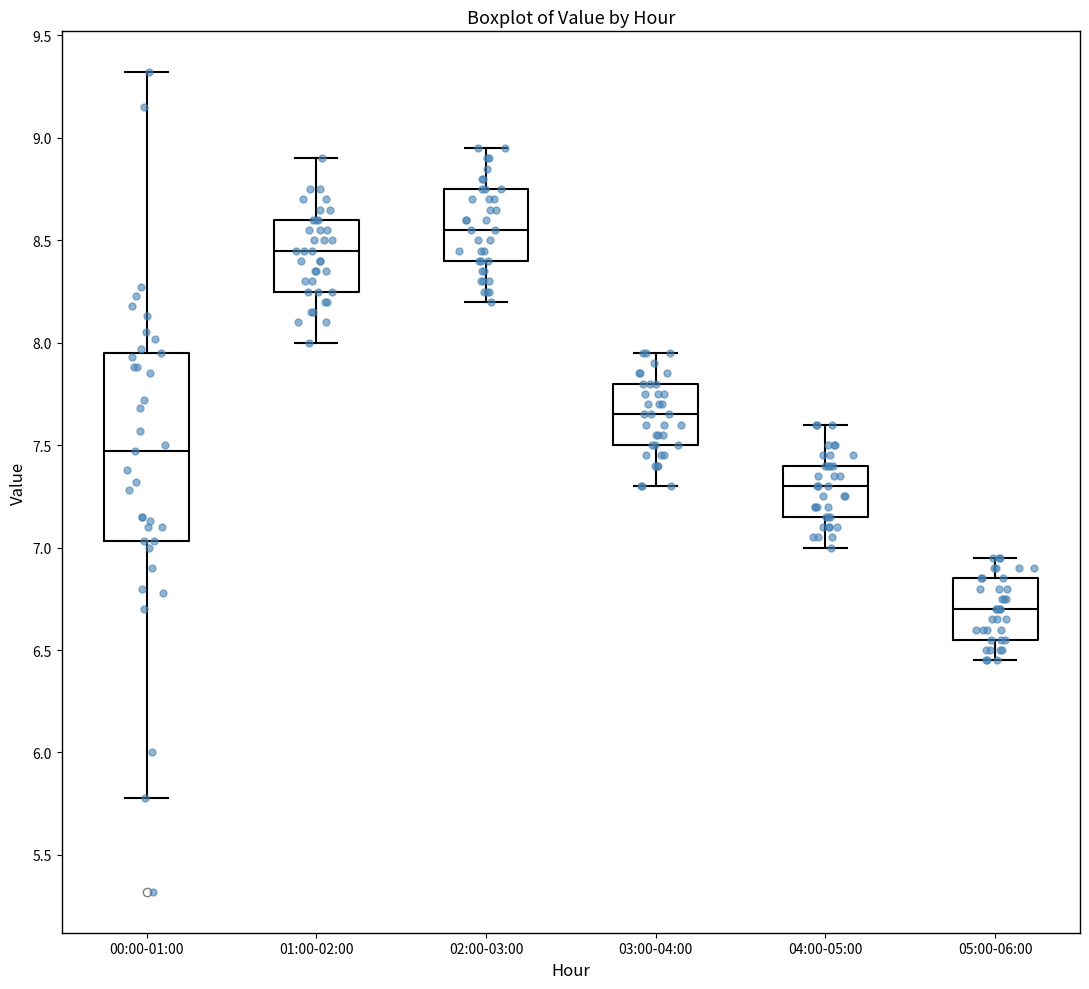

Reading left to right, read every box against the y-axis: the position of its median line, the range the box covers, and the ends of its whiskers. The values are not printed on the chart, so give them approximately, as read against the axis.

00:00-01:00: median 7.45, box 7.05 to 7.95, whiskers 5.80 to 9.30
01:00-02:00: median 8.45, box 8.25 to 8.60, whiskers 8.00 to 8.90
02:00-03:00: median 8.55, box 8.40 to 8.75, whiskers 8.20 to 8.95
03:00-04:00: median 7.65, box 7.50 to 7.80, whiskers 7.30 to 7.95
04:00-05:00: median 7.30, box 7.15 to 7.40, whiskers 7.00 to 7.60
05:00-06:00: median 6.70, box 6.55 to 6.85, whiskers 6.45 to 6.95